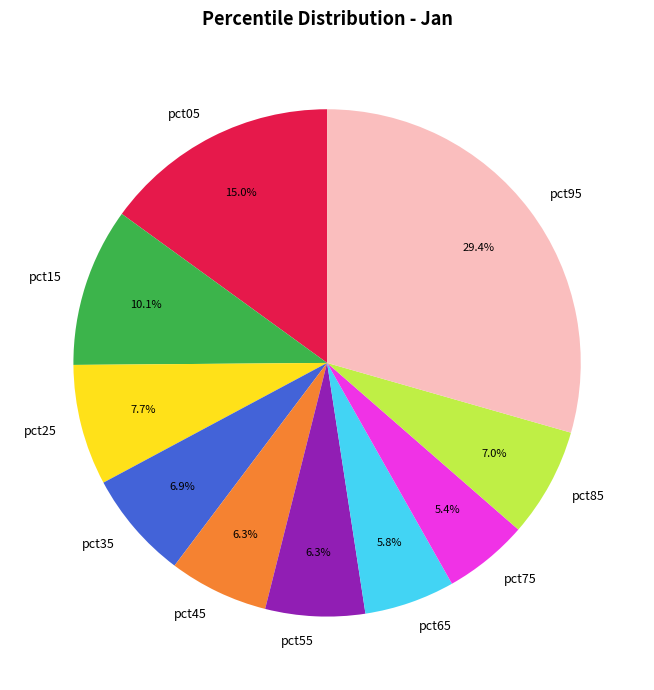

What portion of the pie excludes pct45?

93.7%